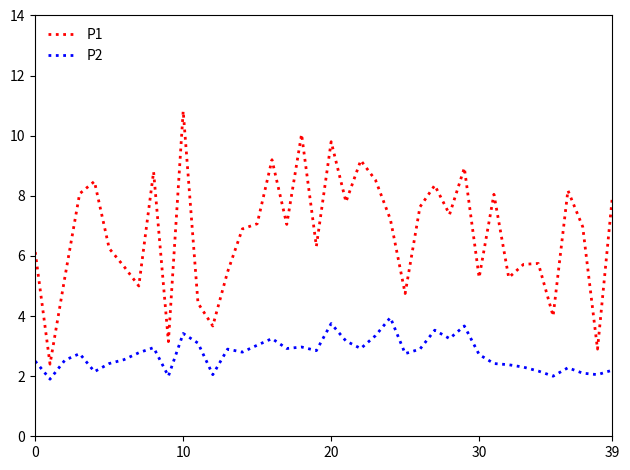

List the series in order of their peak value, lowest first.

P2, P1